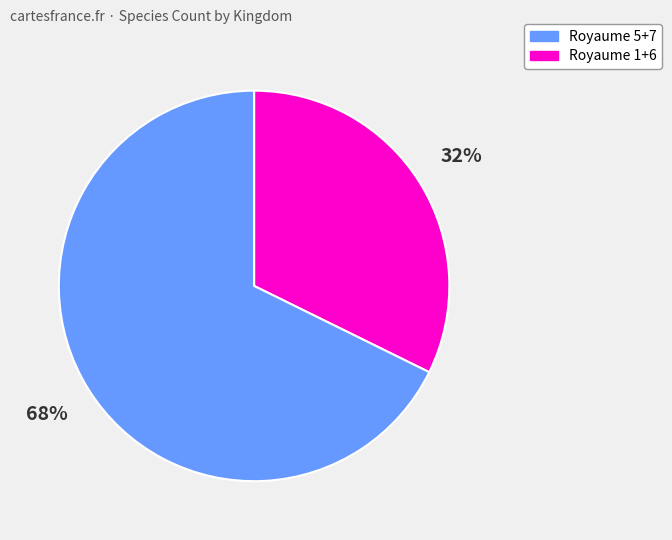

Does any single category account for the majority?

Yes